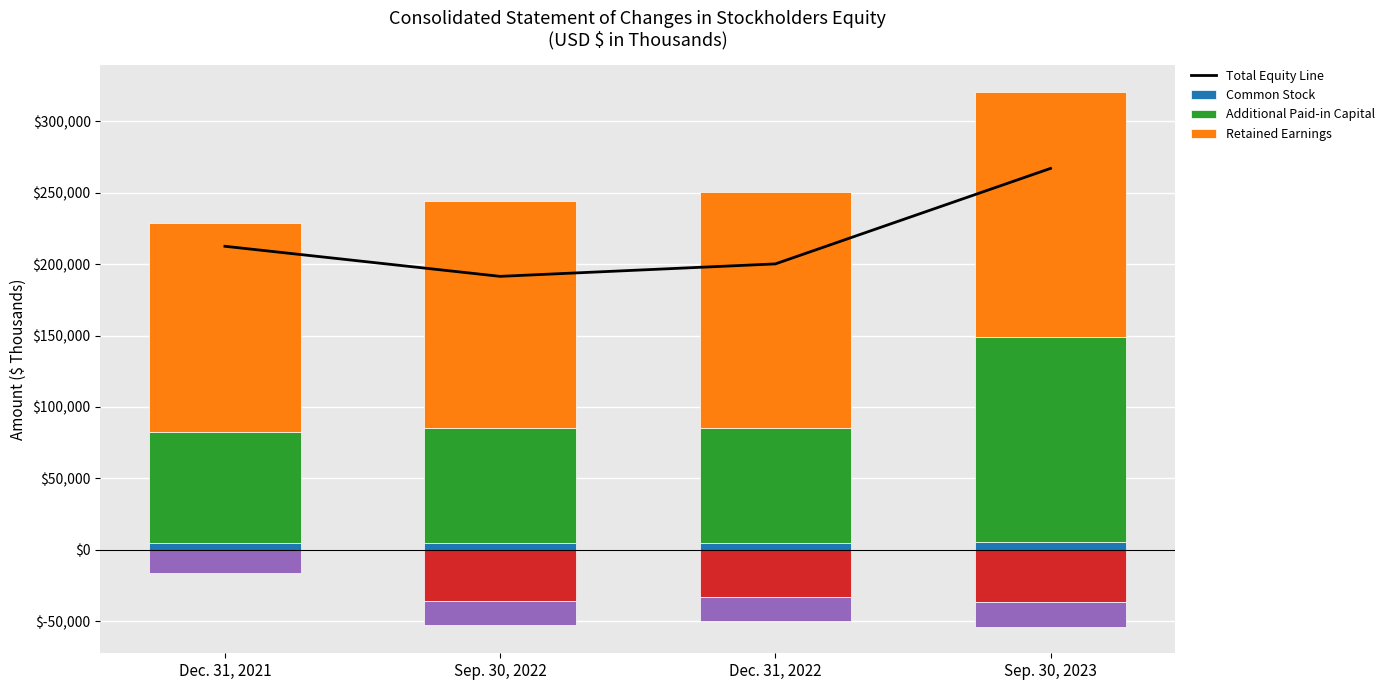

Is the value of Retained Earnings at Dec. 31, 2021 greater than the value of Common Stock at Sep. 30, 2022?

Yes